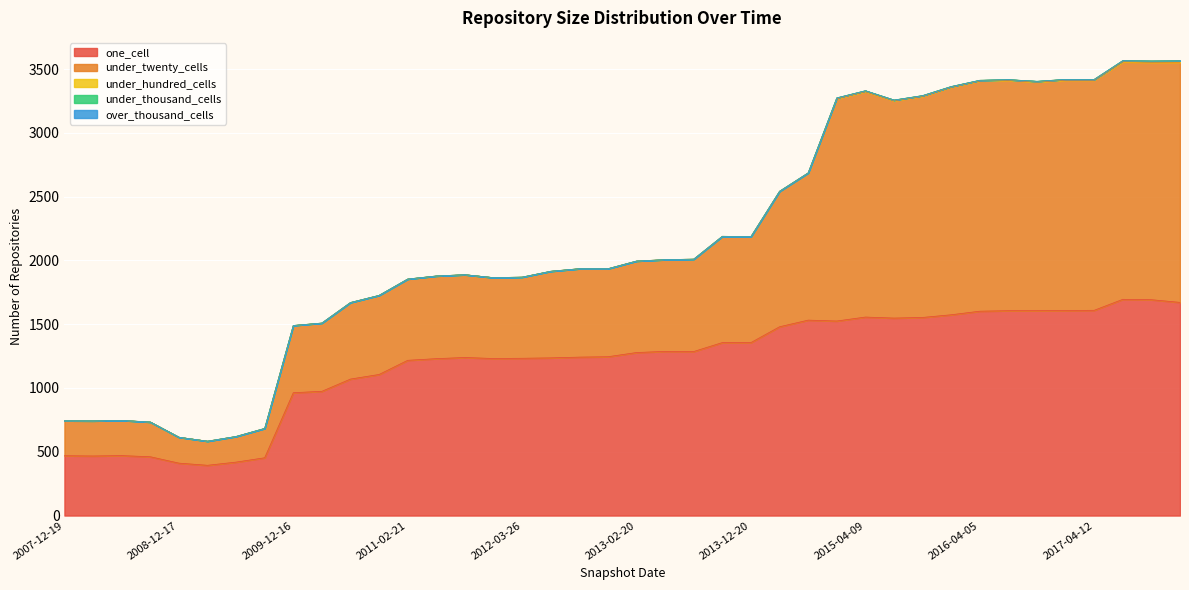

How many interior local valleys does the one_cell series have?

6